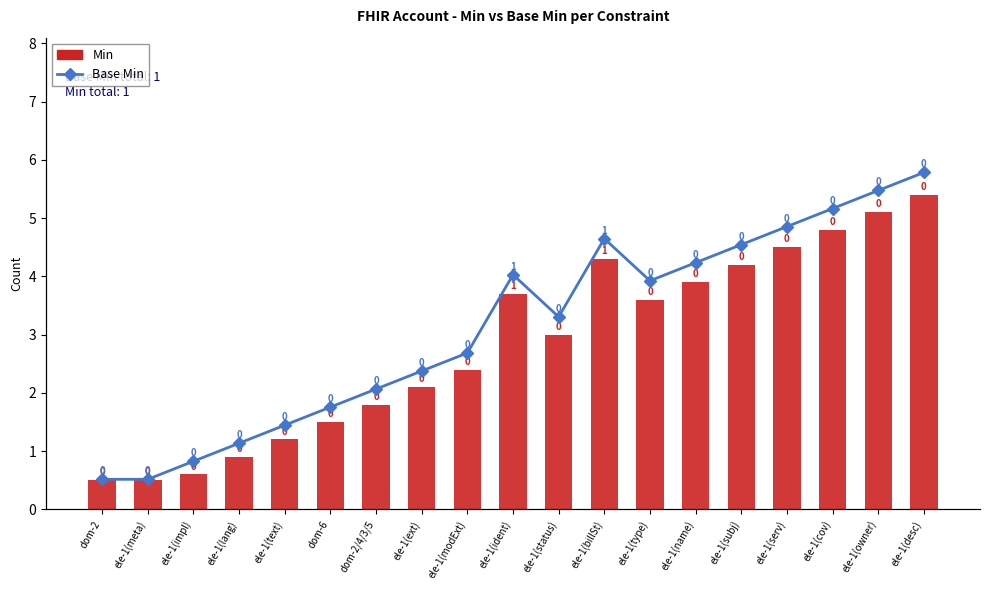

Read the Base Min value at ele-1(cov).

5.0